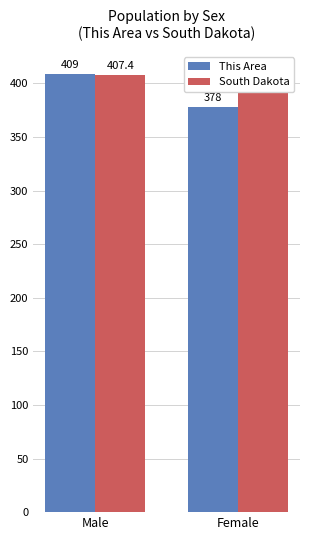

At which category is the sum across all series the highest?

Male